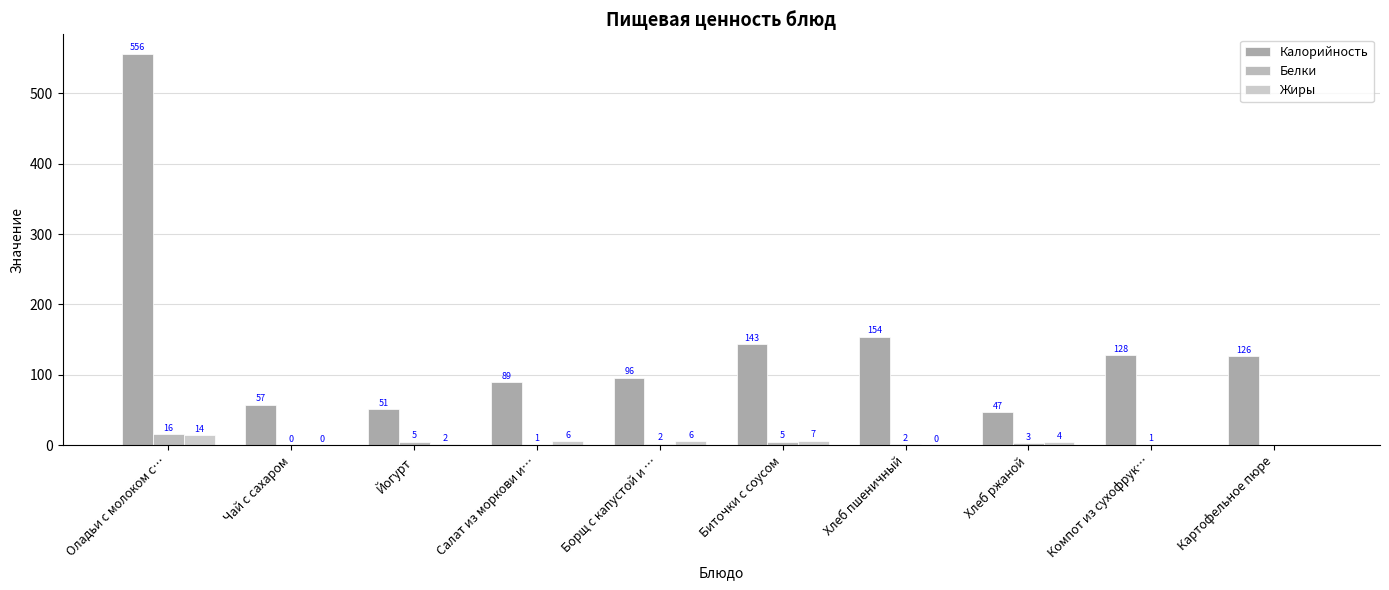

What is the average value of the Калорийность series?

144.8